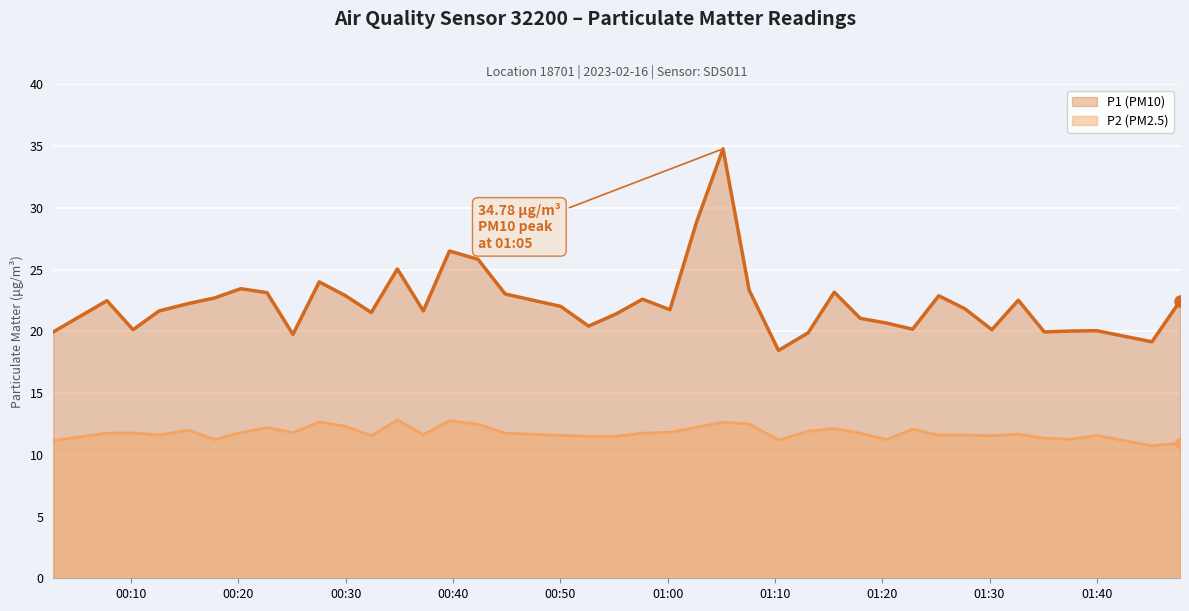

What is the spread (max minus min) of values at 00:39?

13.8